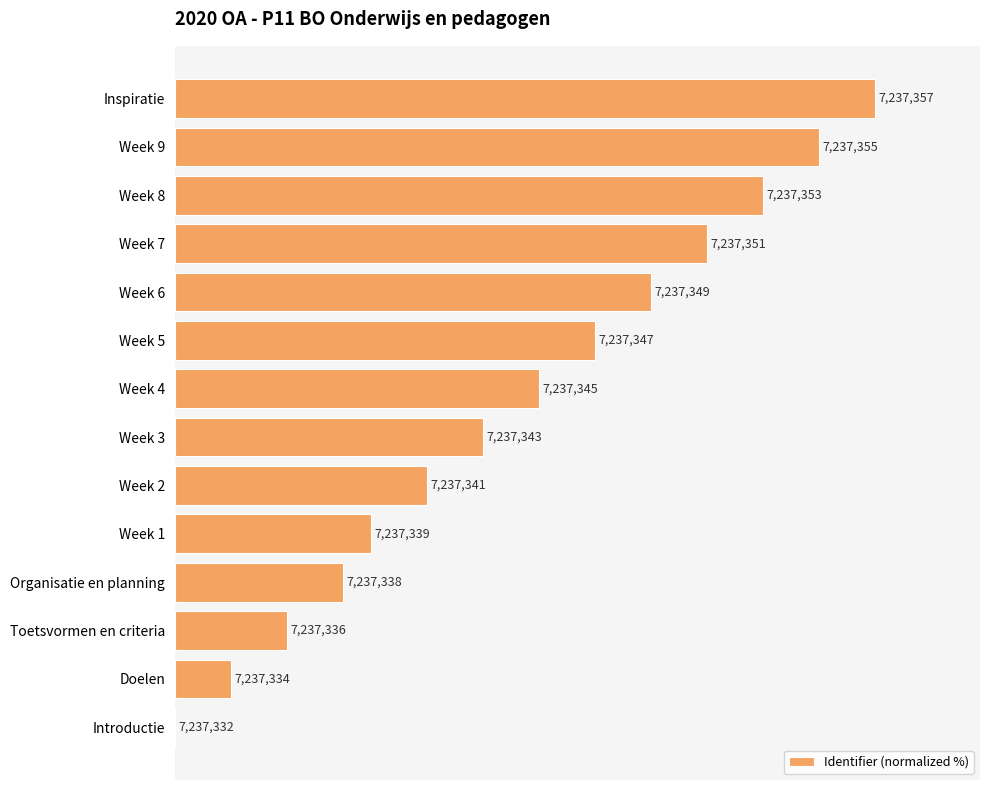

How many bars are there in total?

14